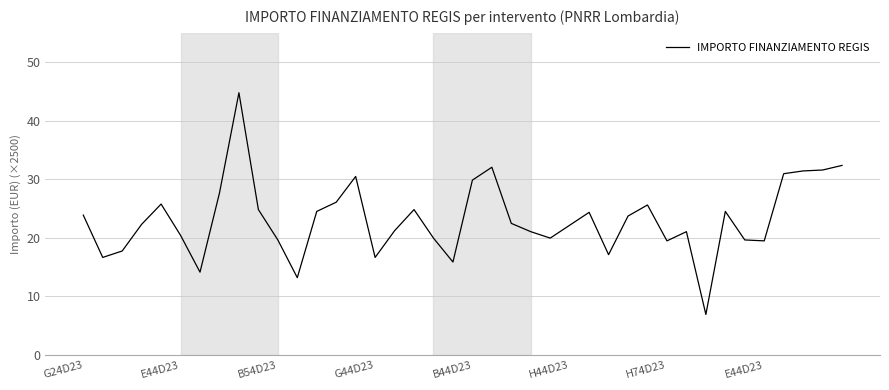

What is the average value?

23.2